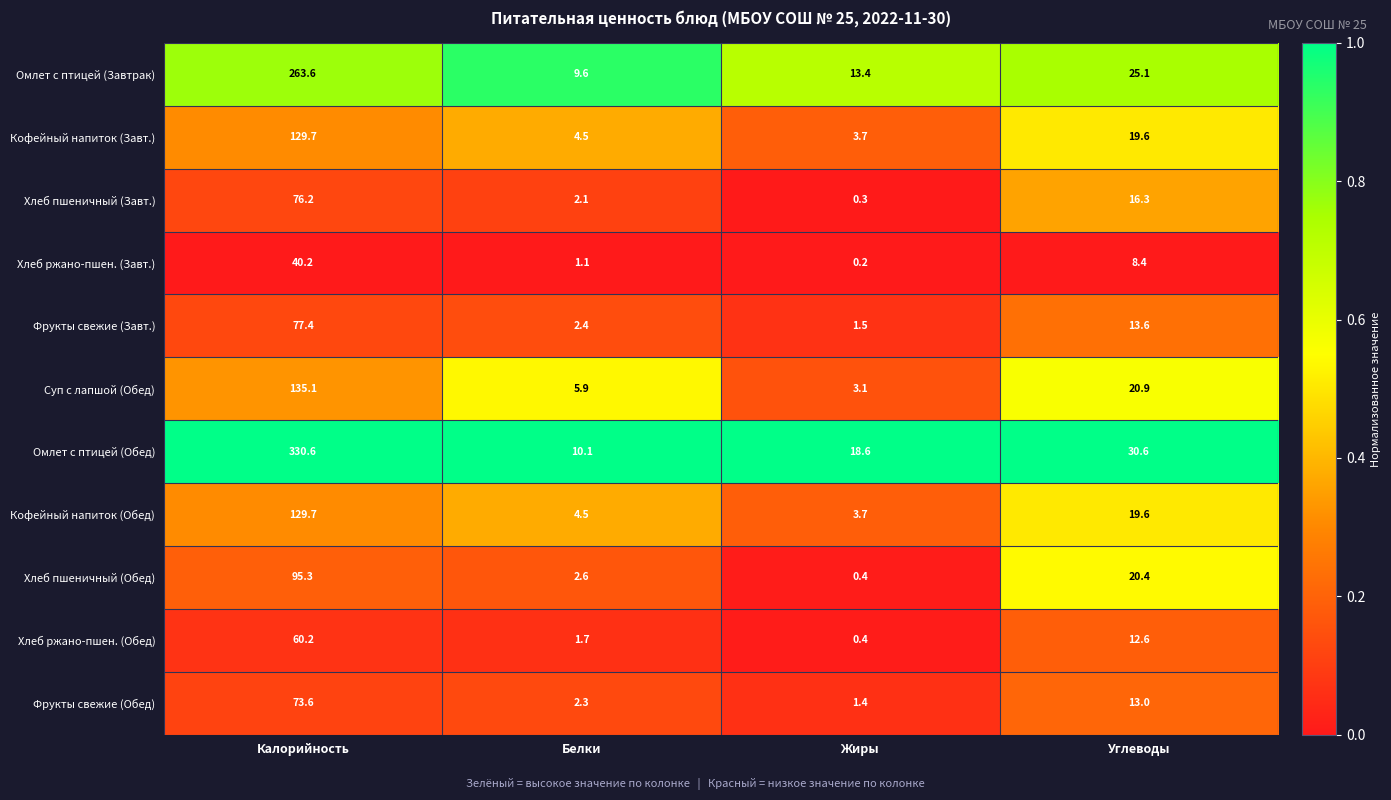

Which series has the largest total across all categories?

Омлет с птицей (Обед)